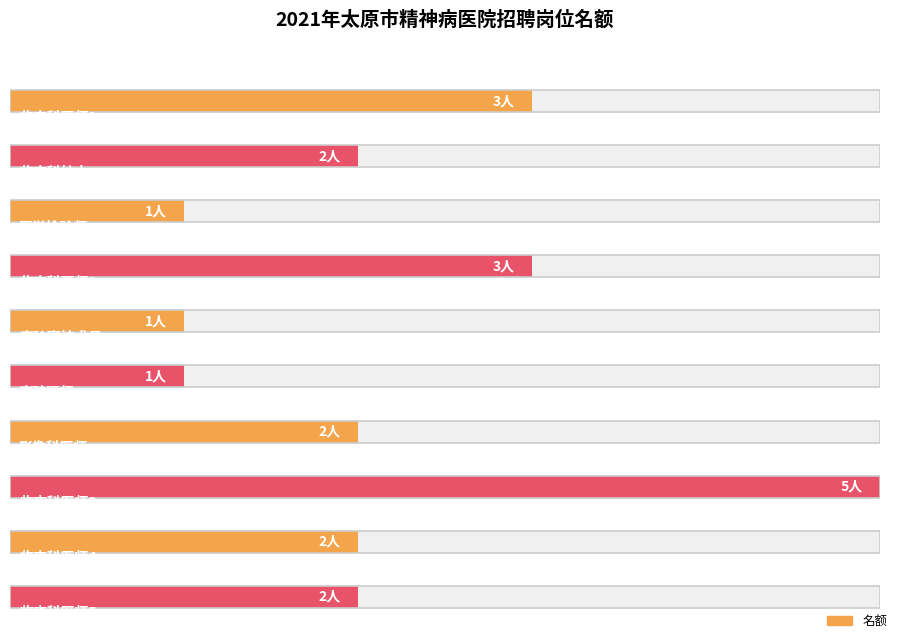

Are the bars horizontal?

Yes